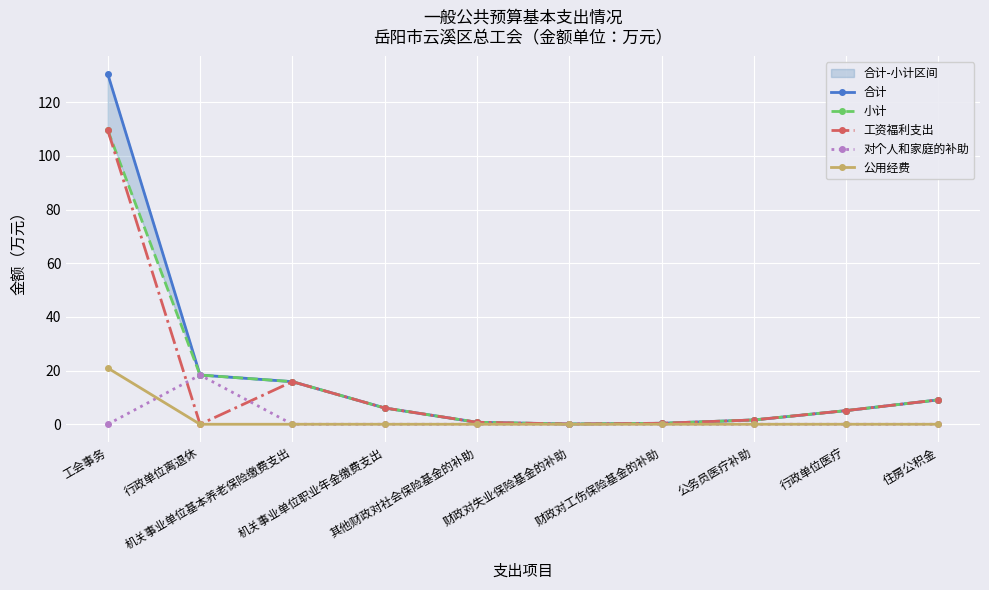

At 其他财政对社会保险基金的补助, list the series in order from largest to smallest.

合计, 小计, 工资福利支出, 对个人和家庭的补助, 公用经费